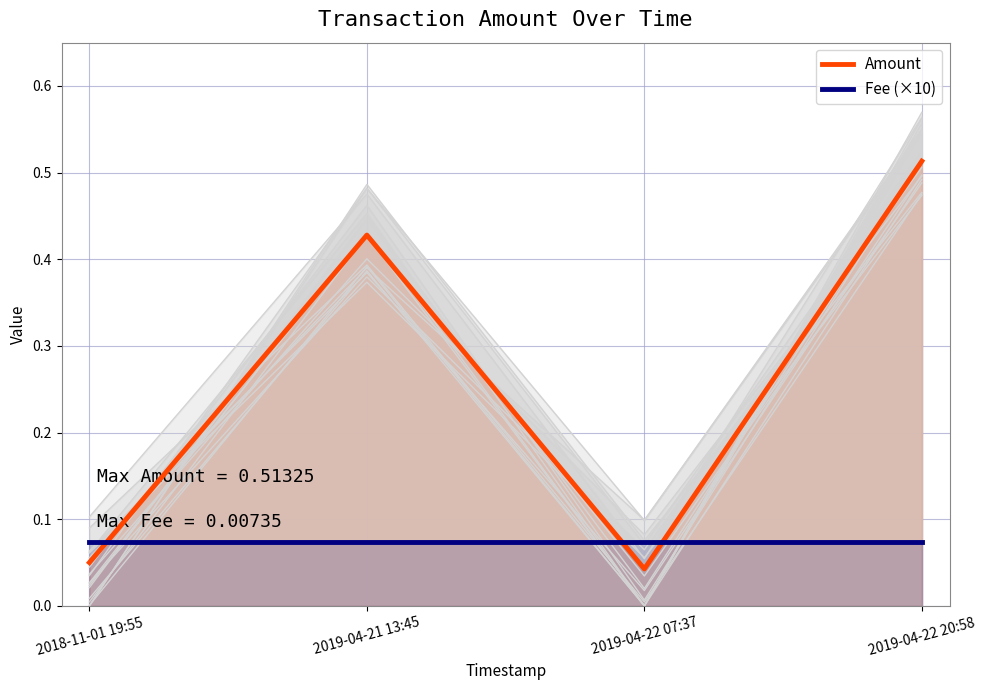

True or false: Fee (×10) and Amount cross at least once.

True